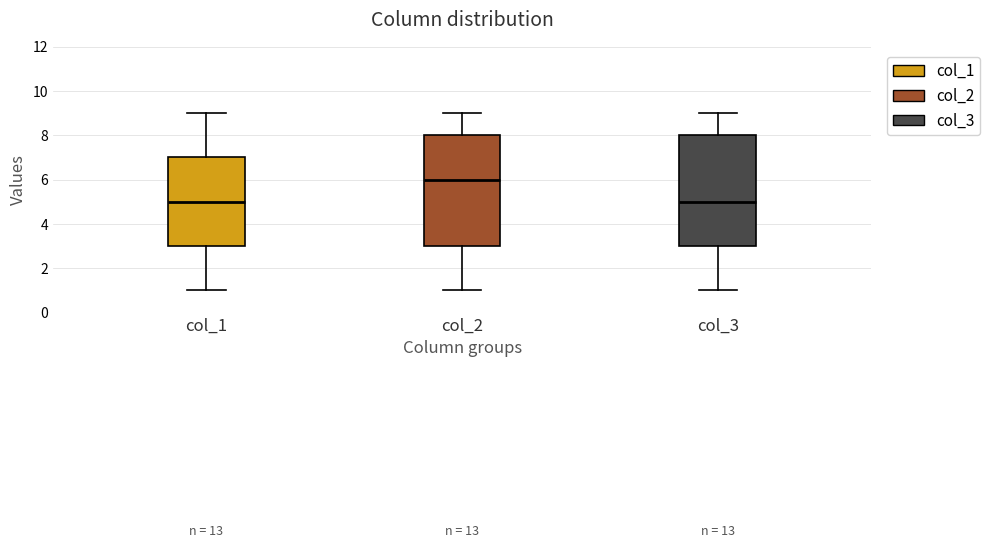

Where does the median line of the box for col_3 sit on the y-axis? The values are not printed on the chart, so give them approximately, as read against the axis.

5